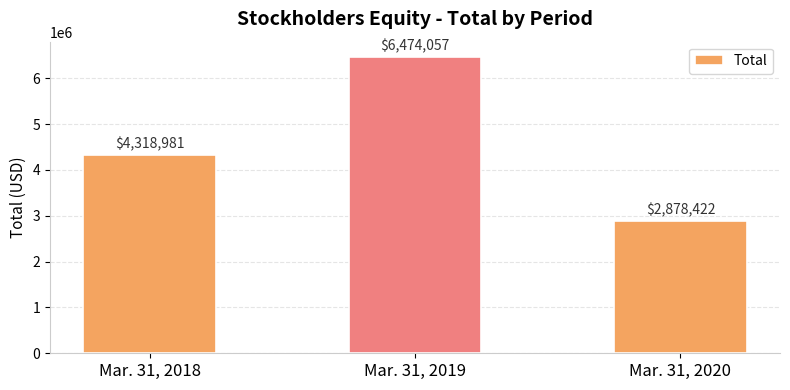

Count the values in the range 2878422 to 6474057.

3